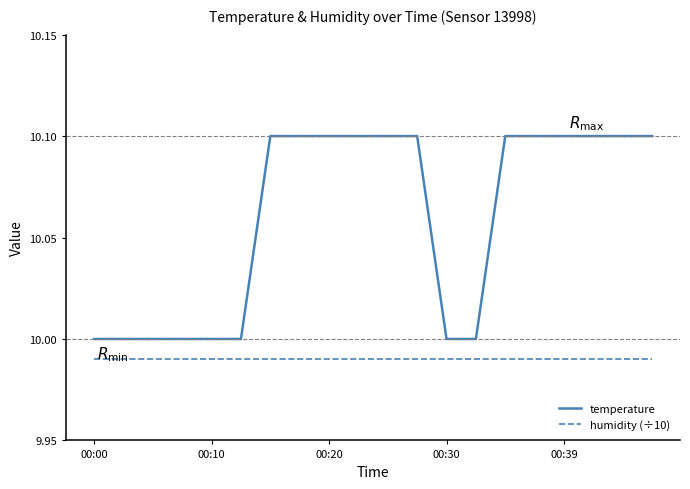

Which series has the widest spread of values?

temperature